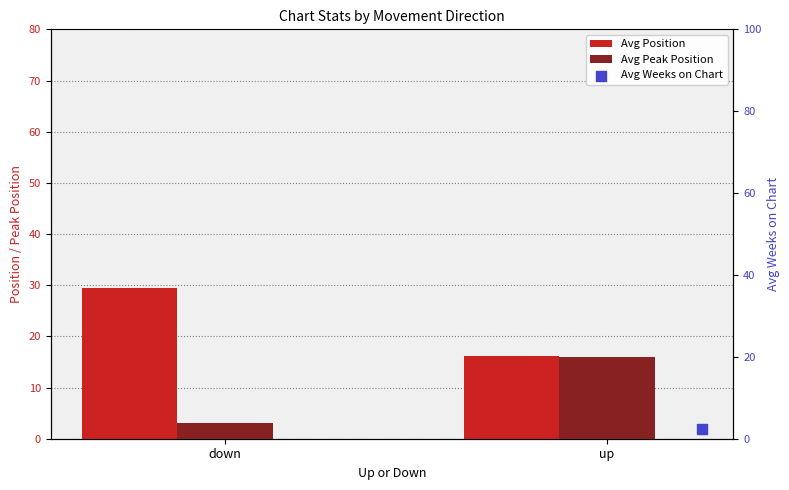

What is the total value across all series at down?

153.9